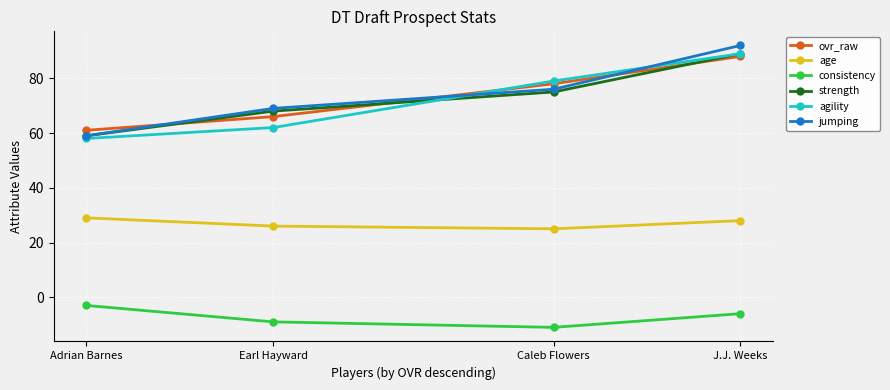

Count the number of data series in this chart.

6